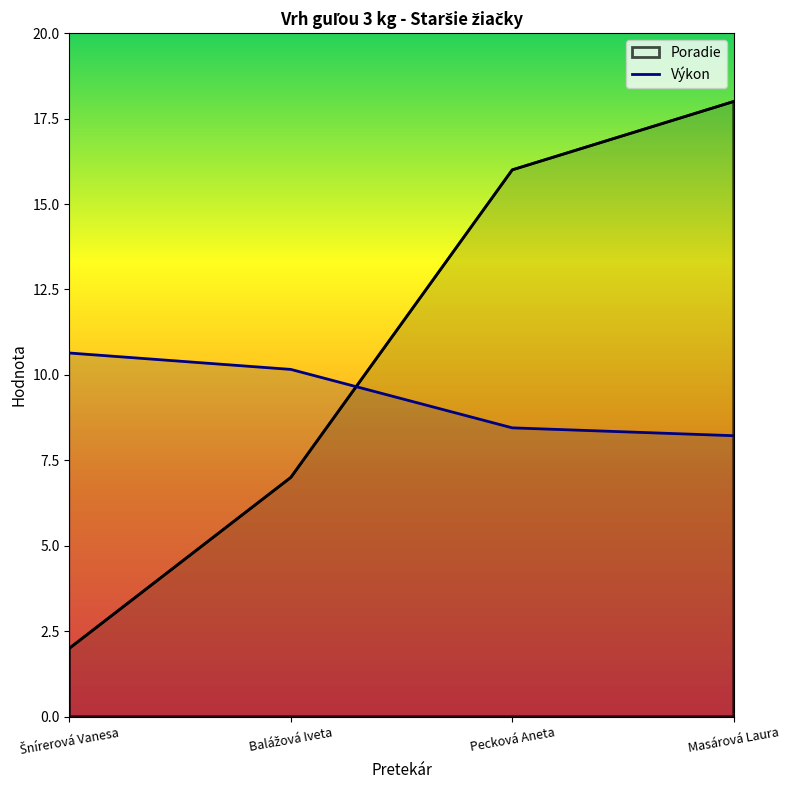

What is the total value across all series at Pecková Aneta?

24.4